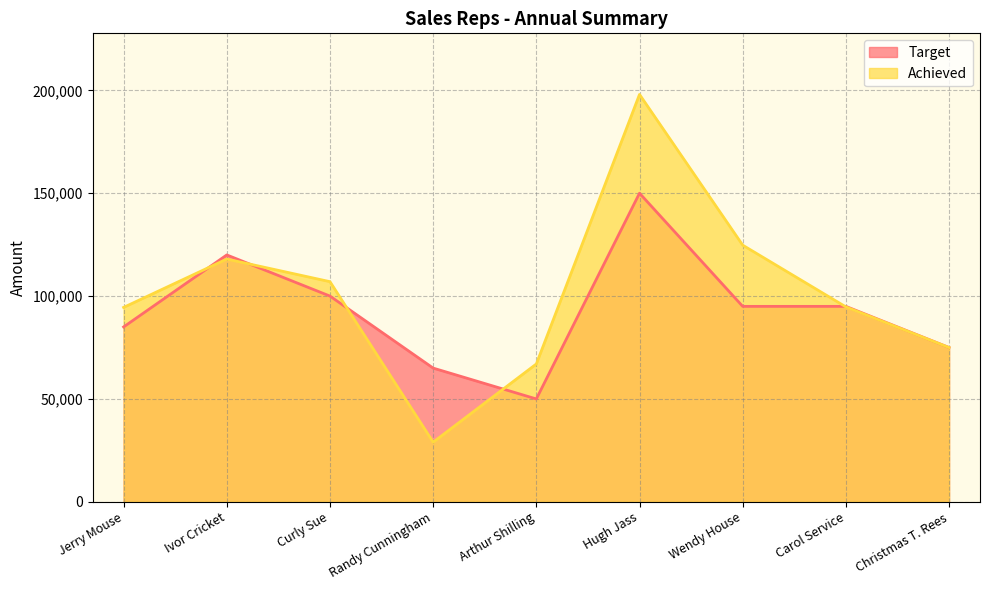

How many lines are shown in the chart?

2